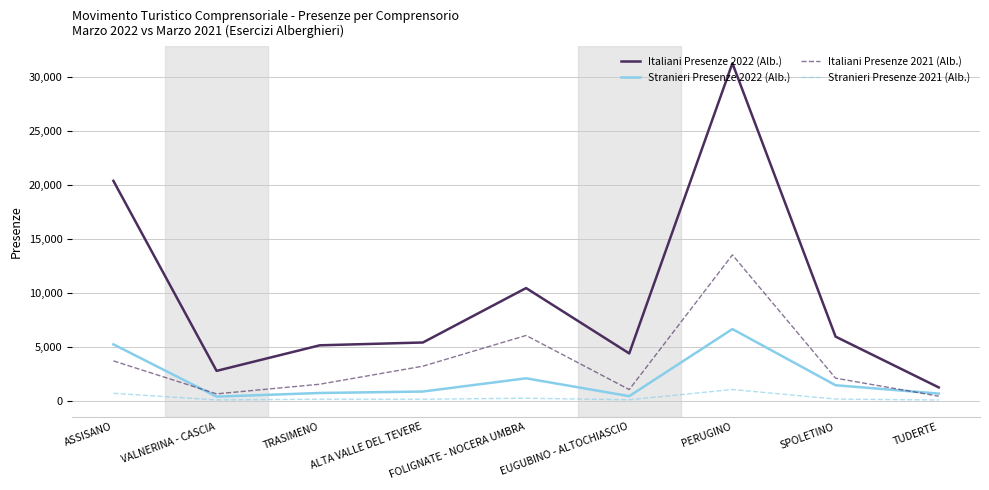

What is the spread (max minus min) of values at SPOLETINO?

5791